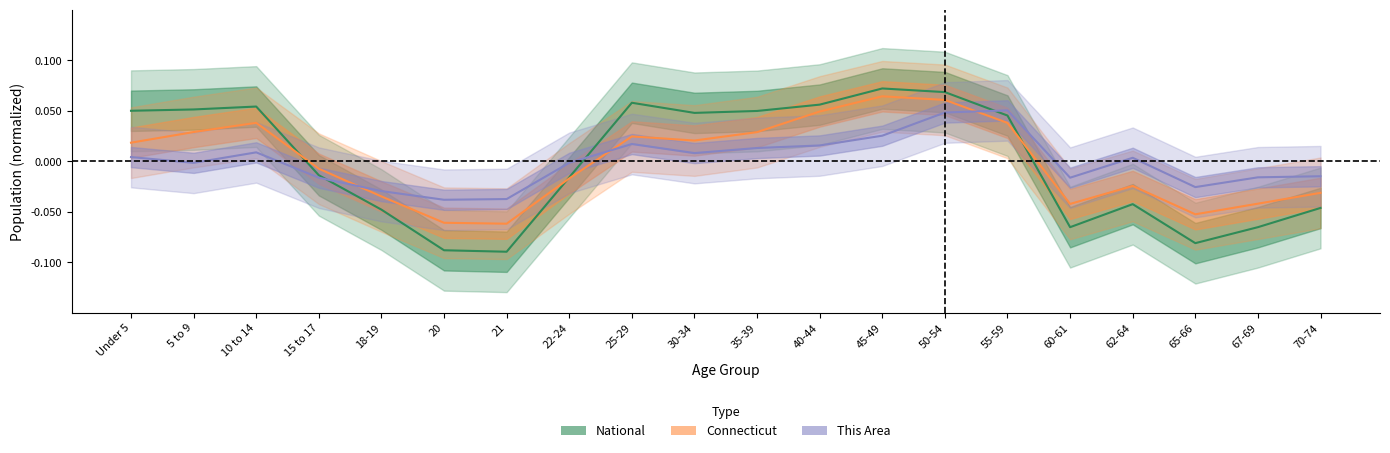

What position from the left is 22-24?

8